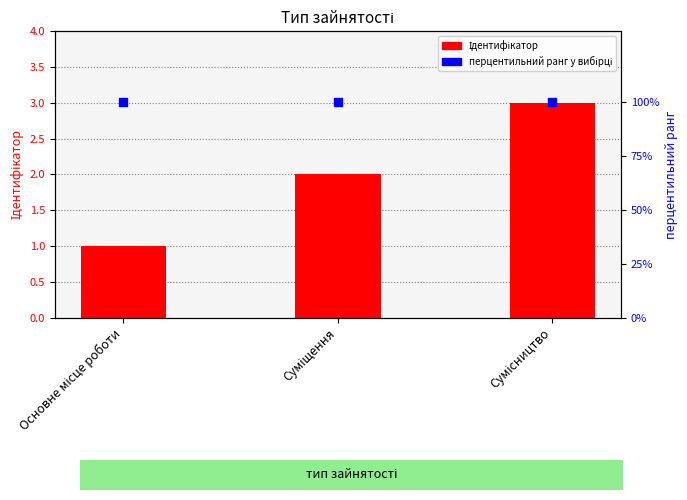

What is the total value across all series at Основне місце роботи?

101